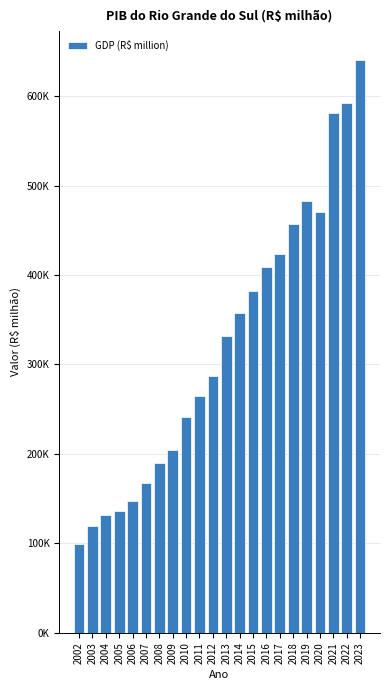

What is the difference between the values at 2012 and 2023?

352982.1